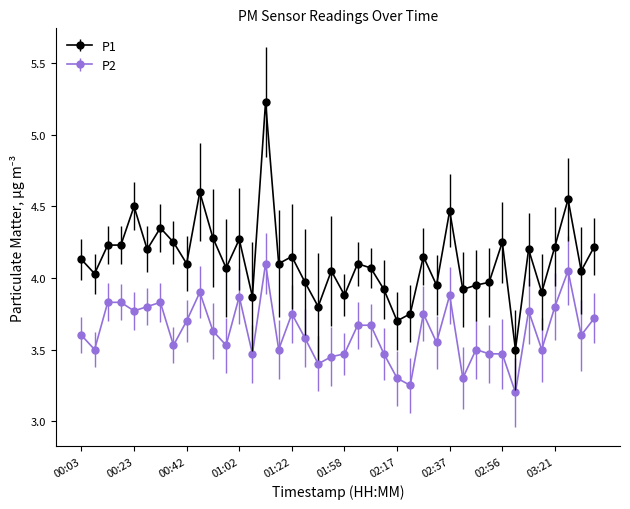

Which series has the largest total across all categories?

P1